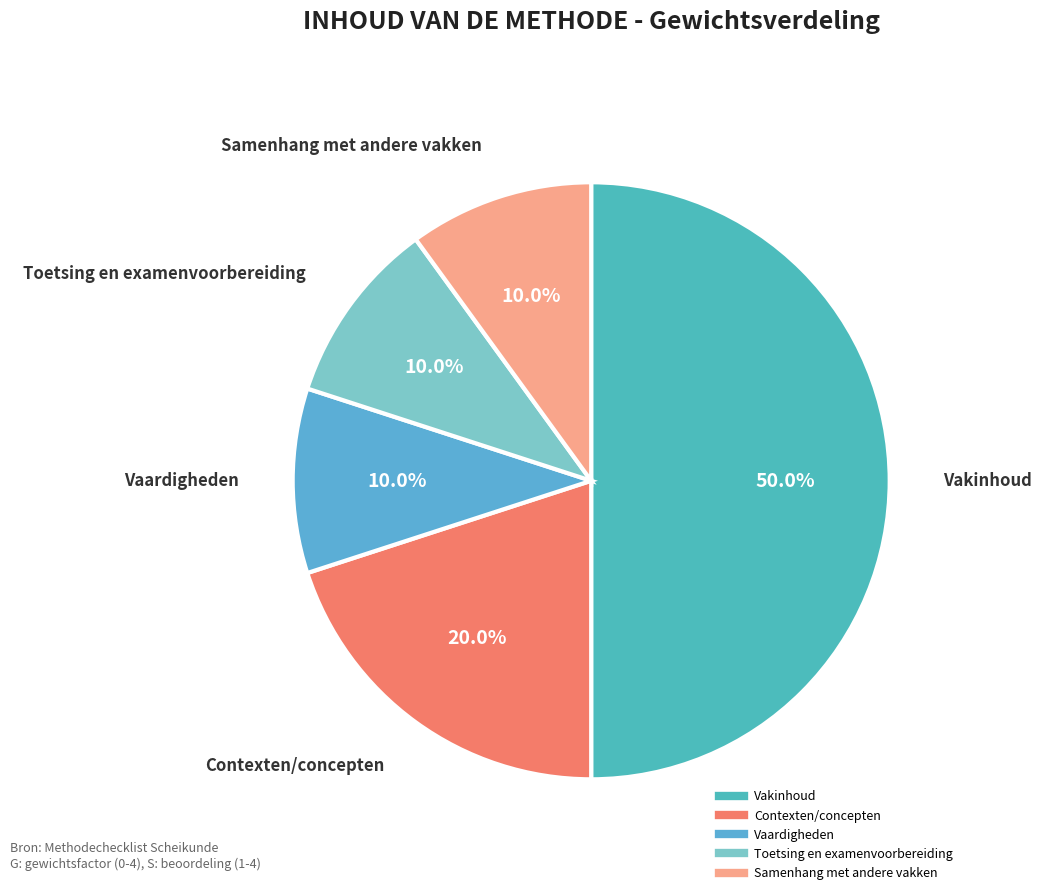

True or false: Vakinhoud accounts for 38% of the total.

False